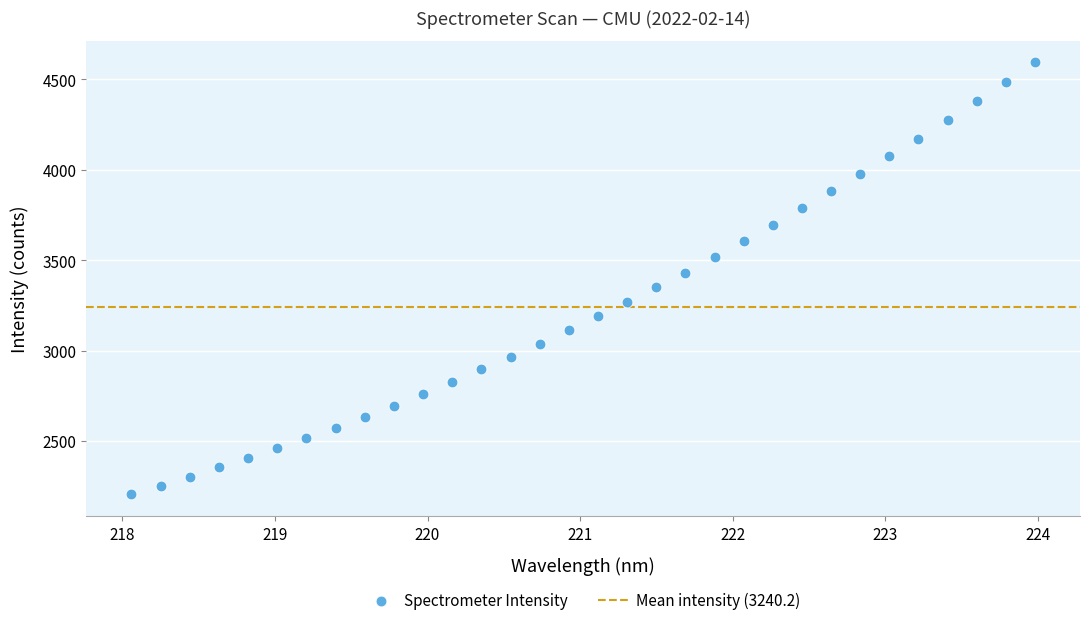

What is the range of X values (max minus min)?

5.9